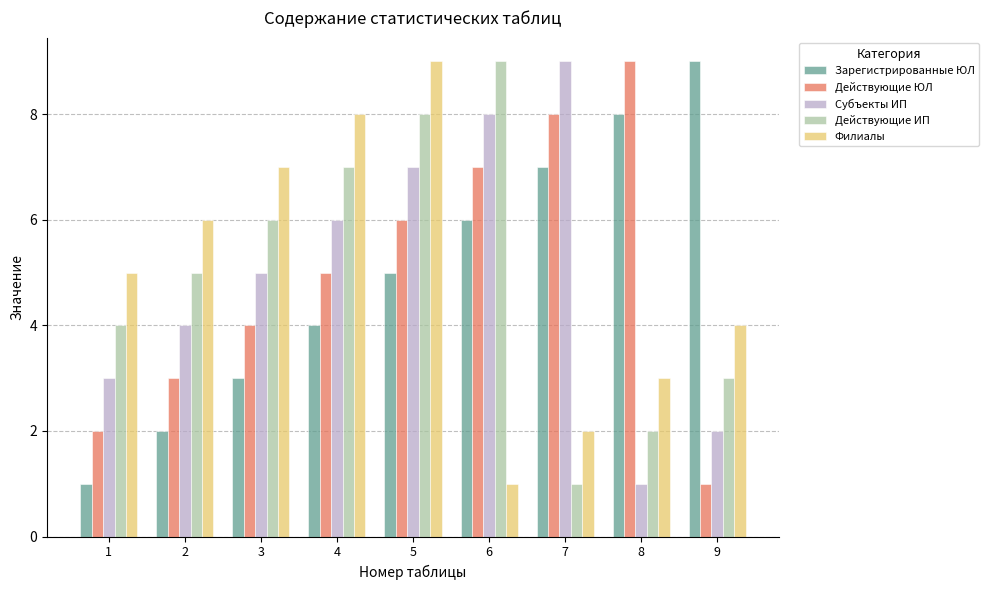

The Действующие ИП series shows 1 at 7. True or false?

True